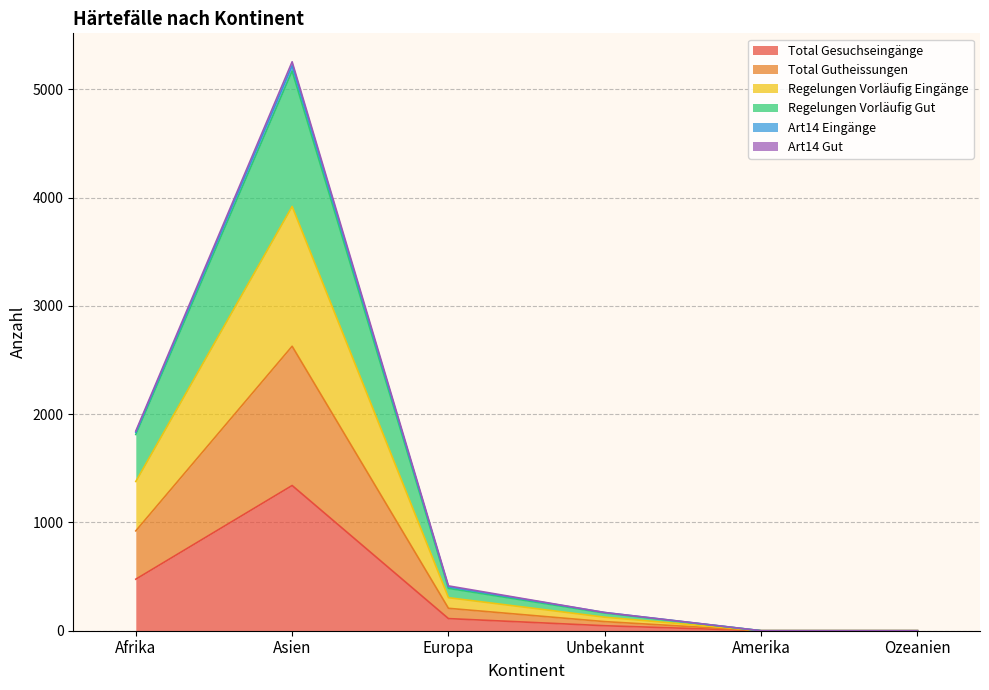

Which category has the highest value in the Total Gesuchseingänge series?

Asien